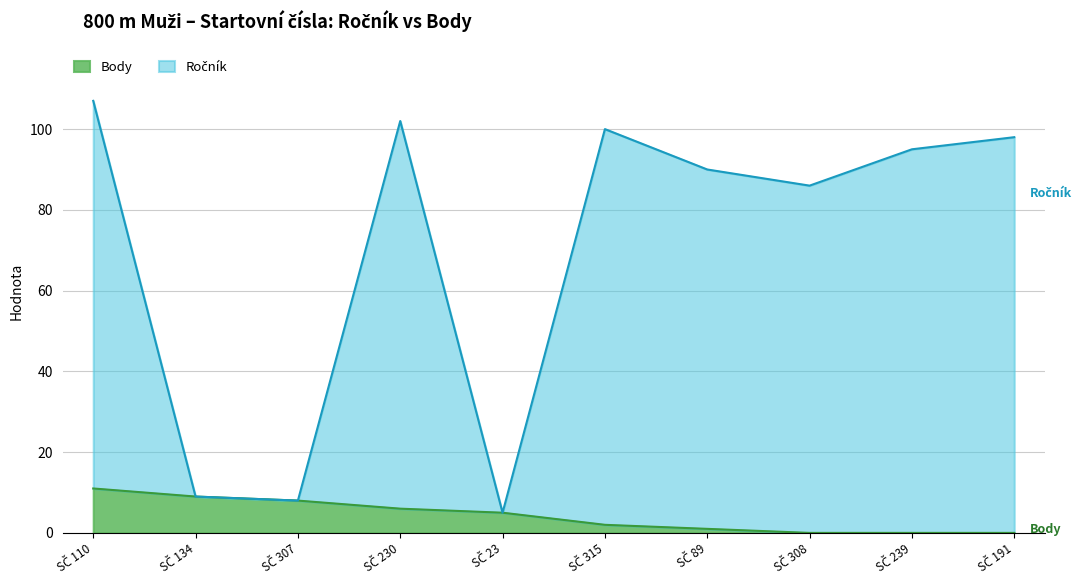

True or false: Body and Ročník intersect in this chart.

False